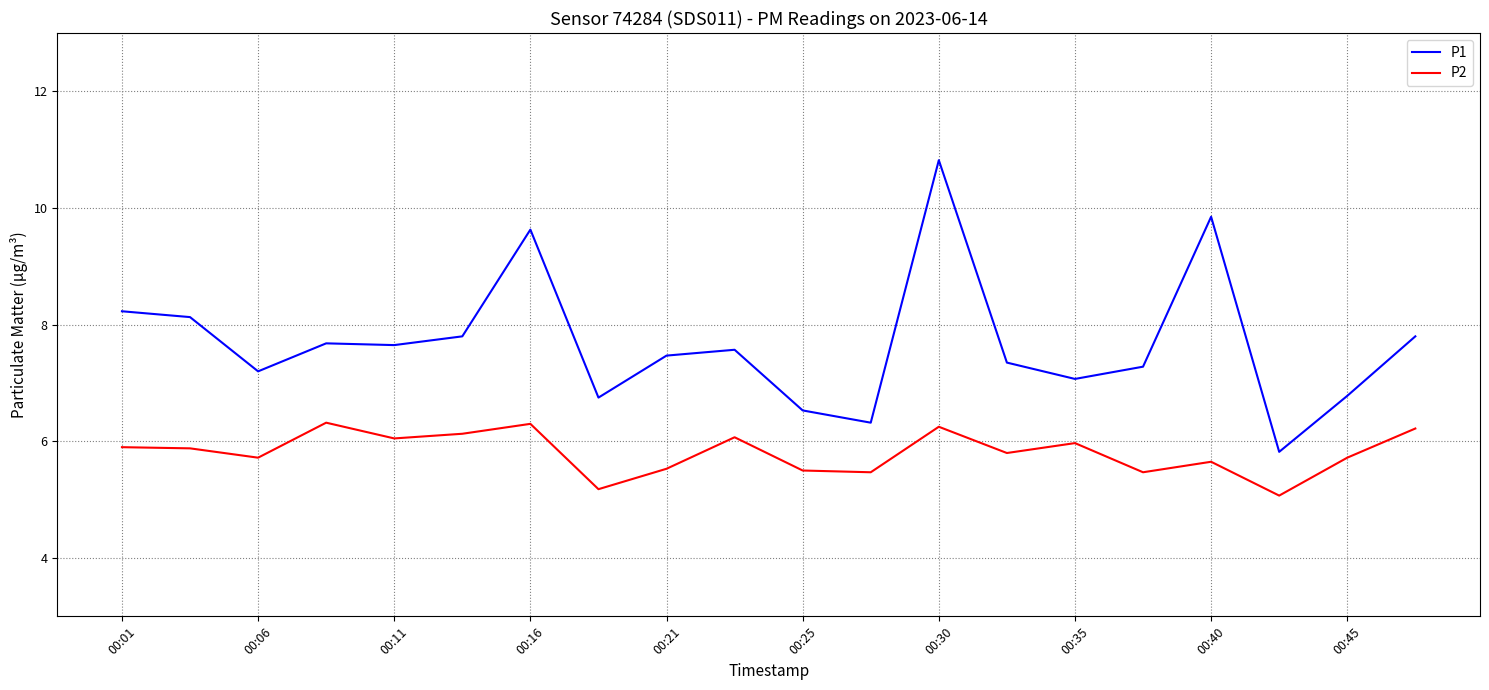

How many lines are shown in the chart?

2